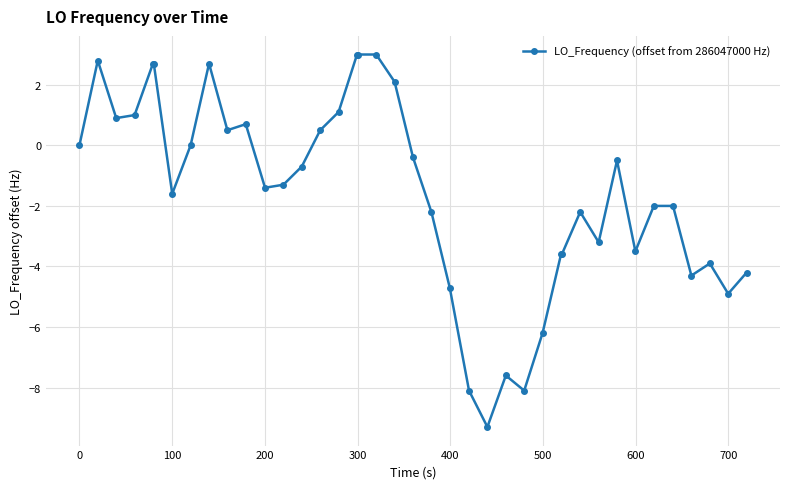

What is the value of the 27th point from the left?

-8.1